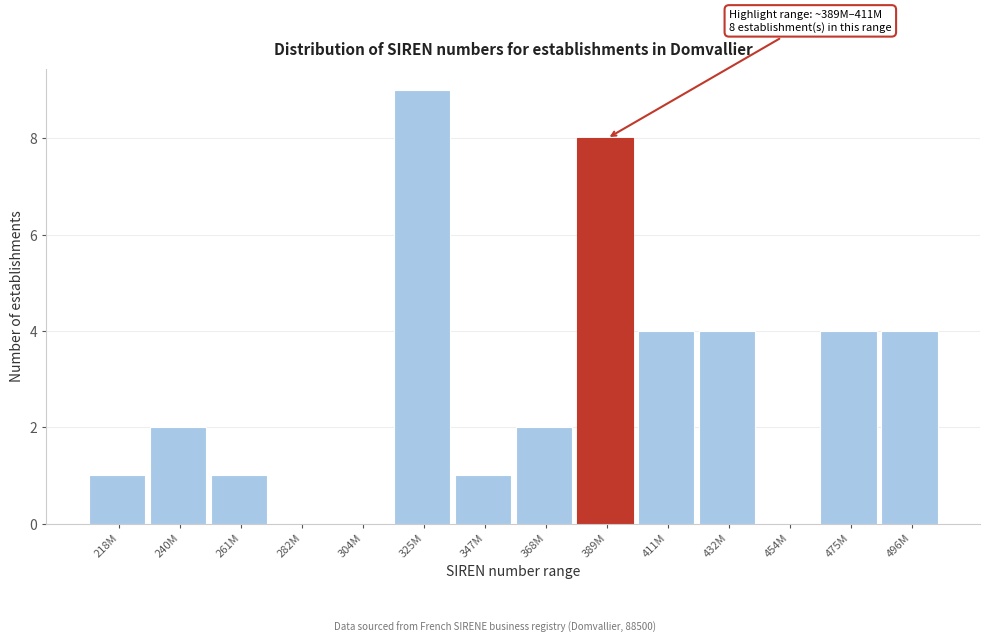

Reading left to right, transcribe all the data shown in this chart.

218M=1	240M=2	261M=1	282M=0	304M=0	325M=9	347M=1	368M=2	389M=8	411M=4	432M=4	454M=0	475M=4	496M=4